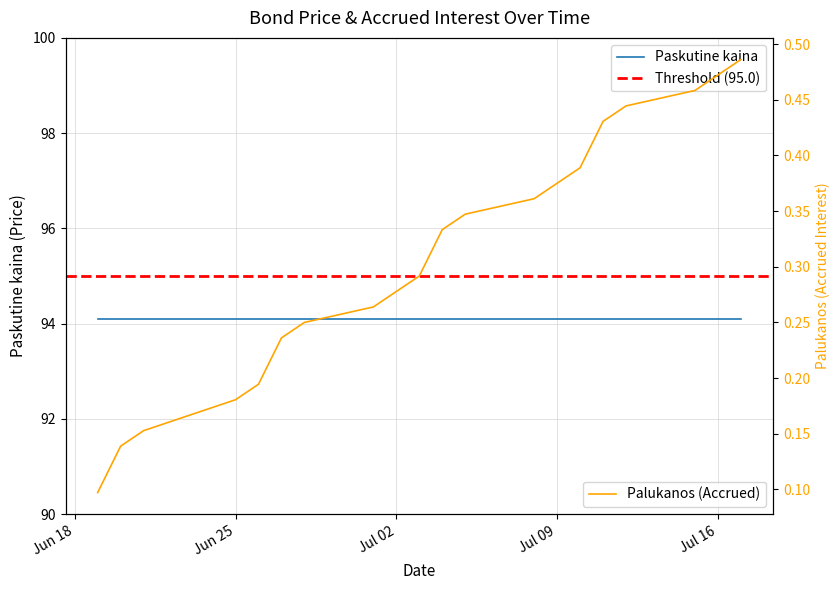

How many values are between 0 and 1?

20